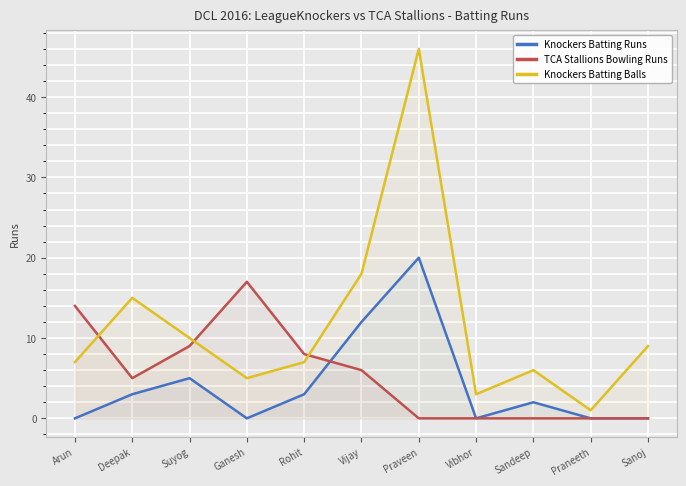

What is the total value across all series at Ganesh?

22